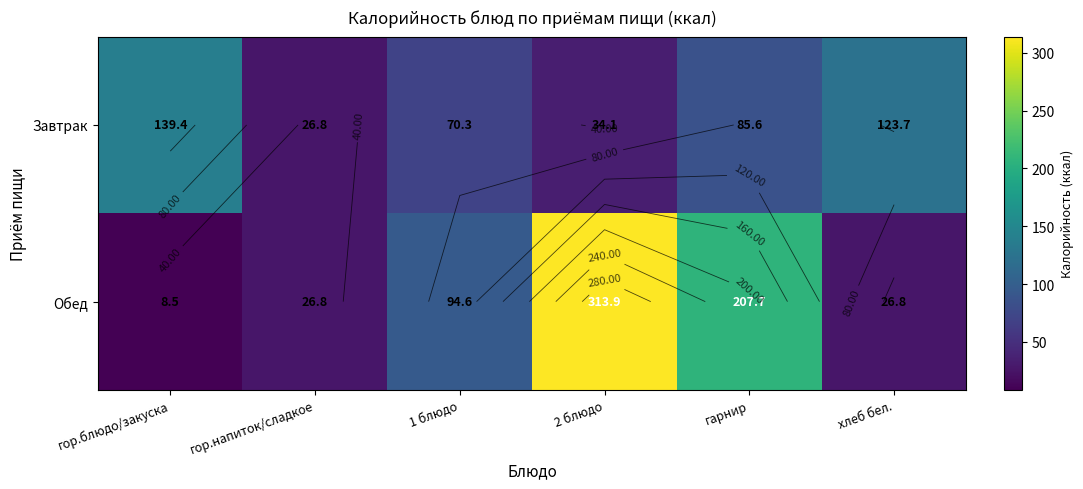

At which label is Завтрак closest to 83?

гарнир